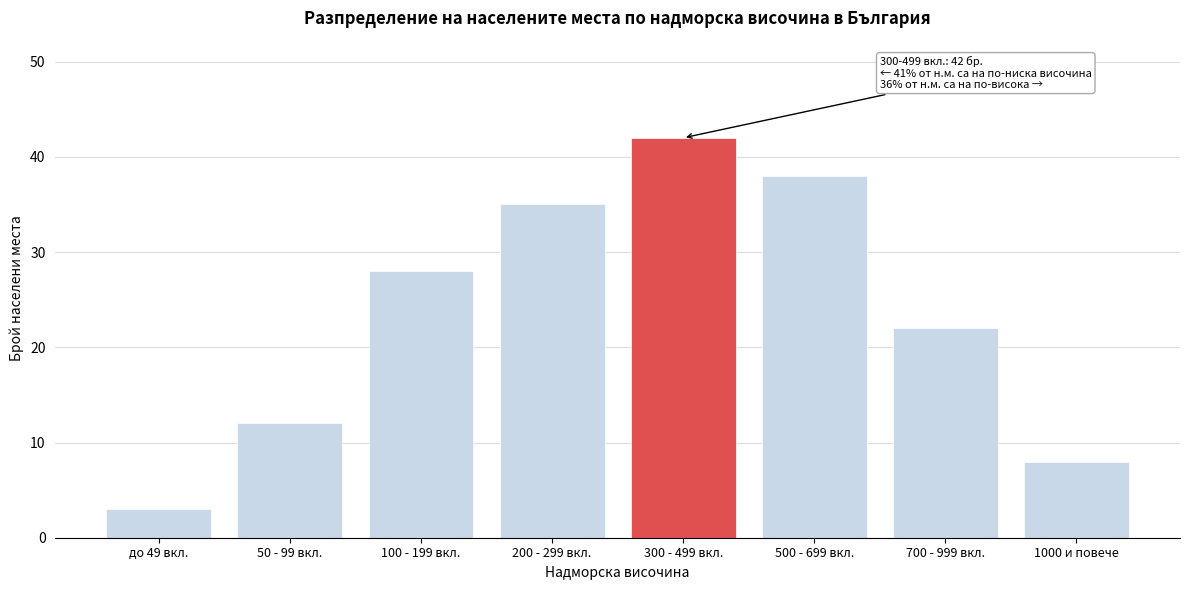

Reading right to left, transcribe all the data shown in this chart.

1000 и повече=8	700 - 999 вкл.=22	500 - 699 вкл.=38	300 - 499 вкл.=42	200 - 299 вкл.=35	100 - 199 вкл.=28	50 - 99 вкл.=12	до 49 вкл.=3